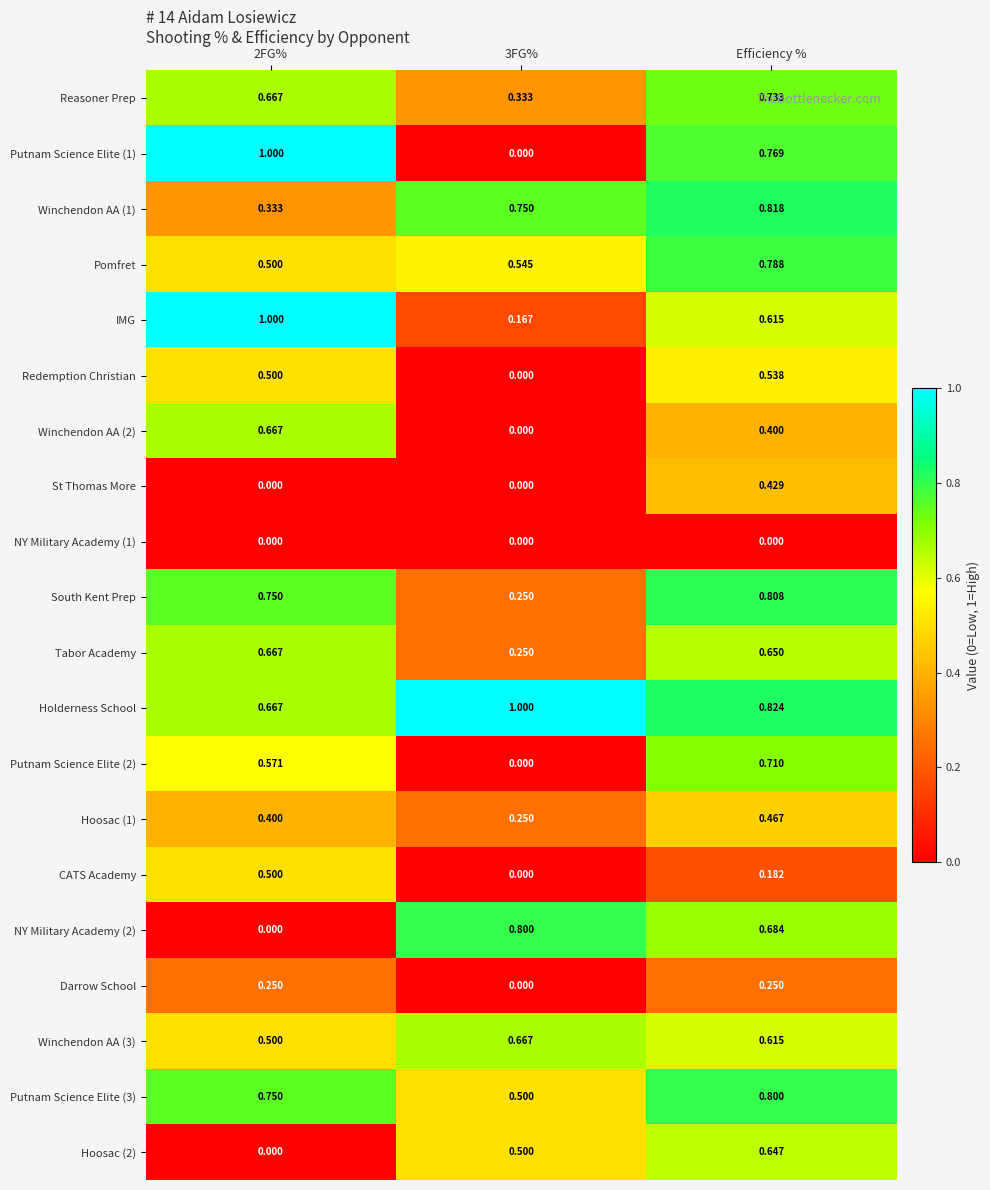

What is the spread (max minus min) of values at 3FG%?

1.0